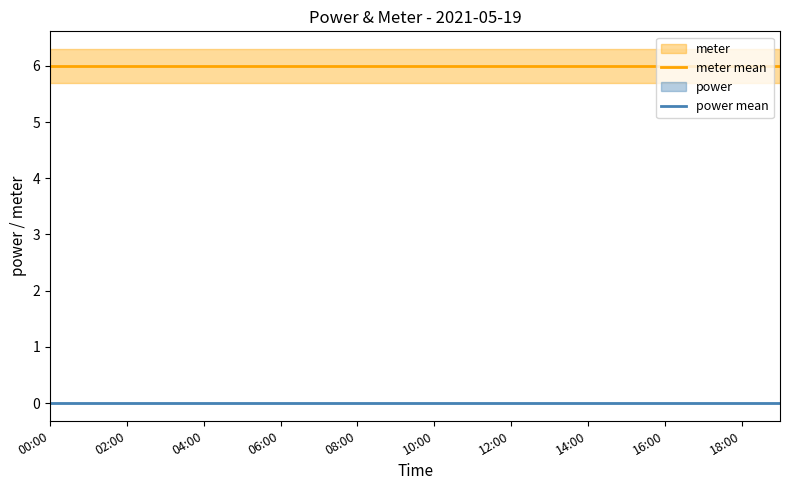

Which label corresponds to the smallest value in the chart?

00:00